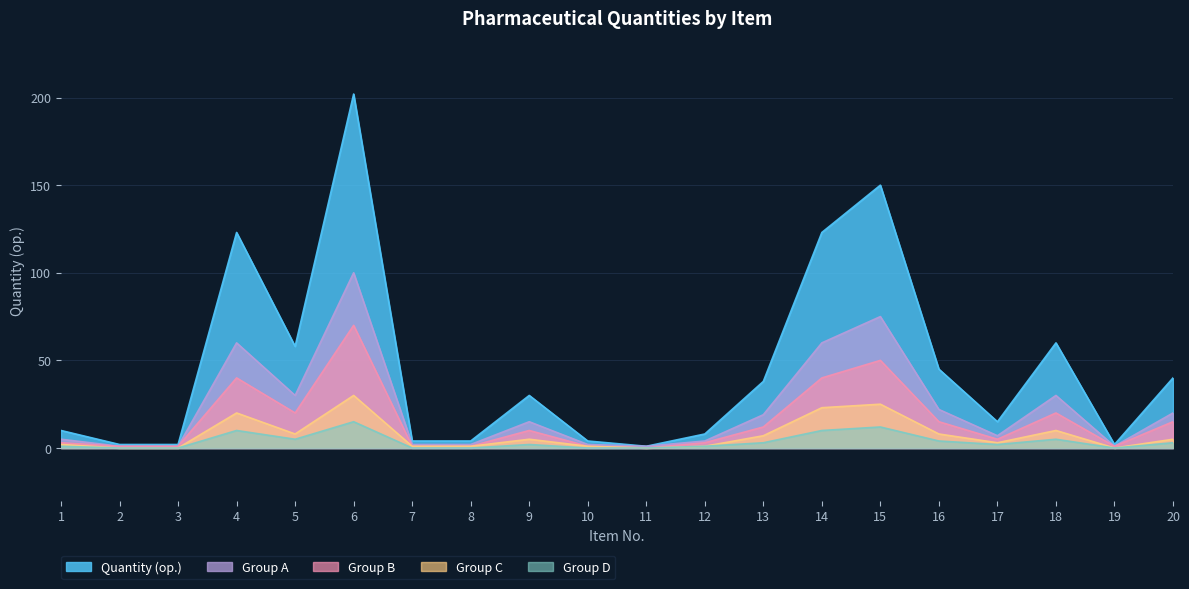

How many lines are shown in the chart?

5